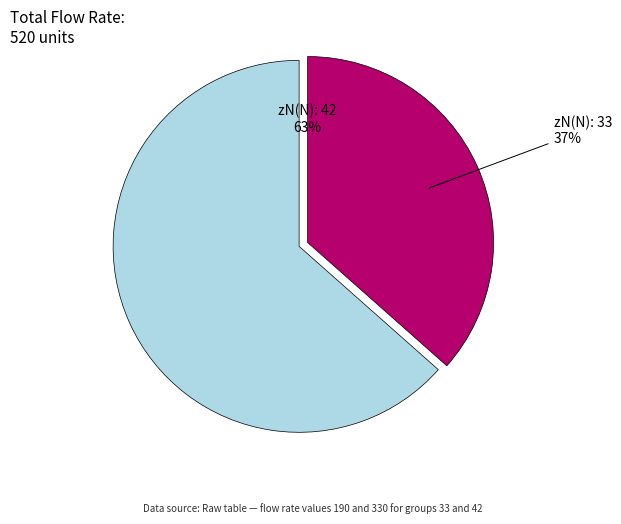

To the nearest percent, what is the average slice percentage?

50%